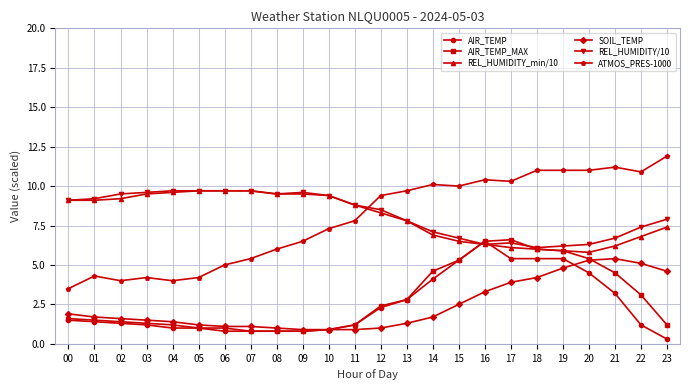

True or false: AIR_TEMP_MAX and SOIL_TEMP intersect in this chart.

True